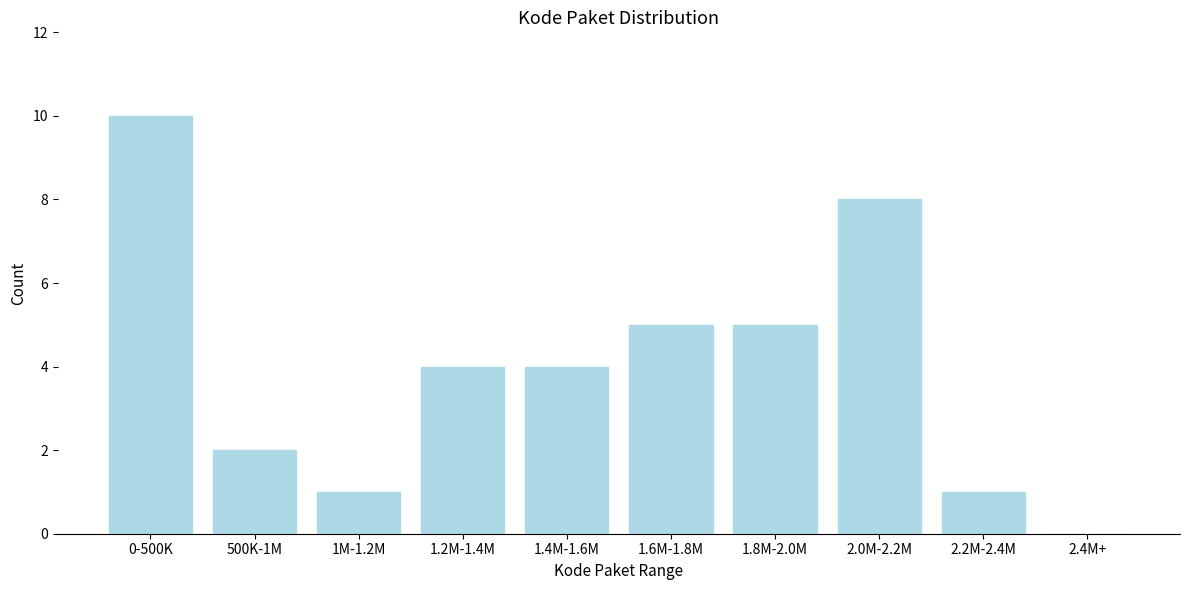

Reading left to right, list all the values displayed in this chart.

0-500K=10	500K-1M=2	1M-1.2M=1	1.2M-1.4M=4	1.4M-1.6M=4	1.6M-1.8M=5	1.8M-2.0M=5	2.0M-2.2M=8	2.2M-2.4M=1	2.4M+=0